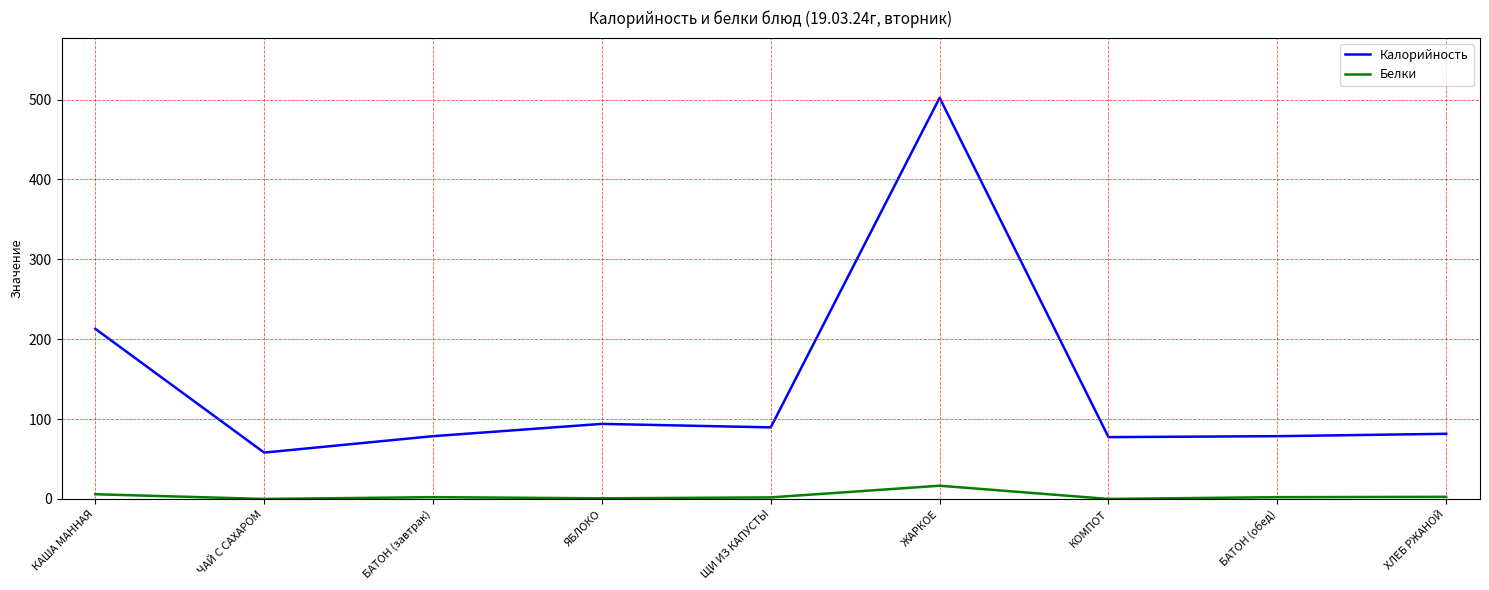

How many series are shown in this chart?

2